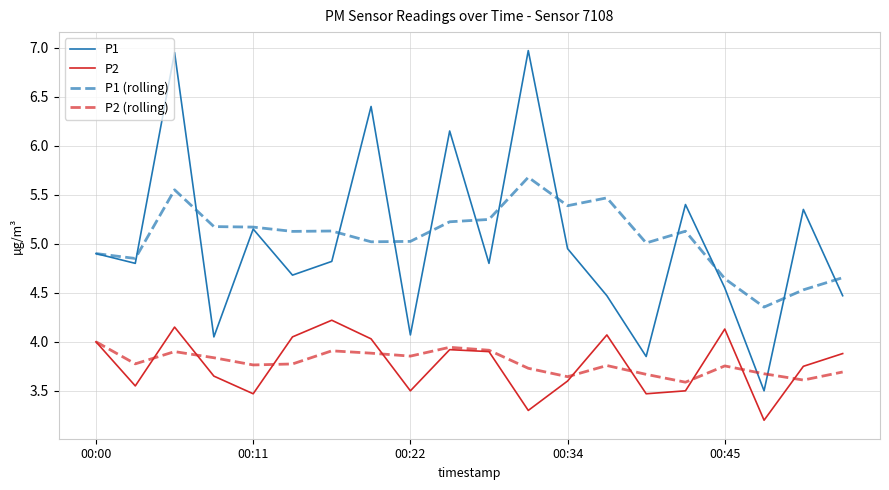

Which series has the widest spread of values?

P1